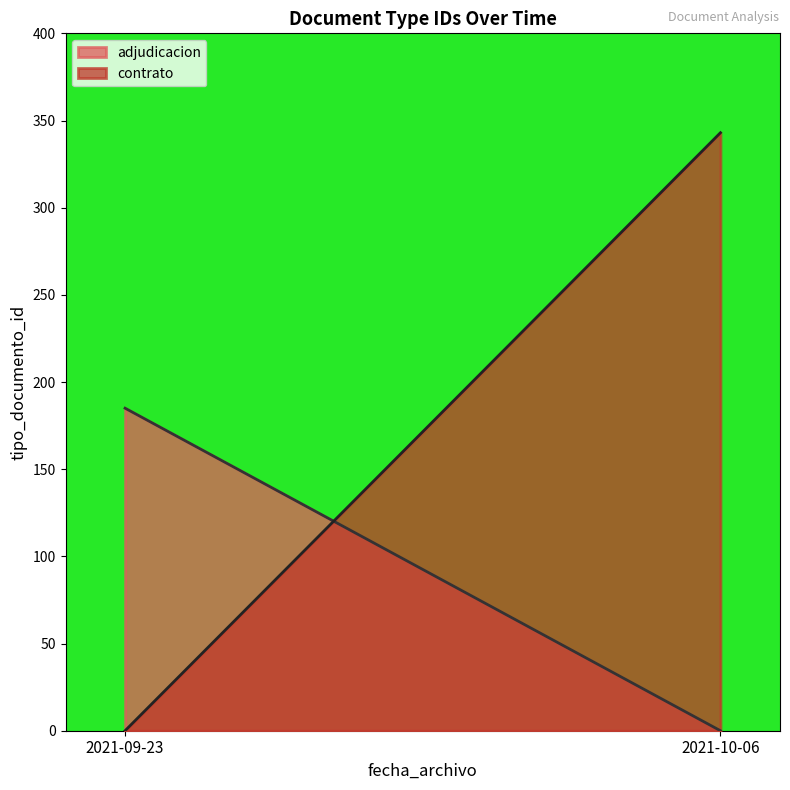

How many values in the adjudicacion series are below 185?

1